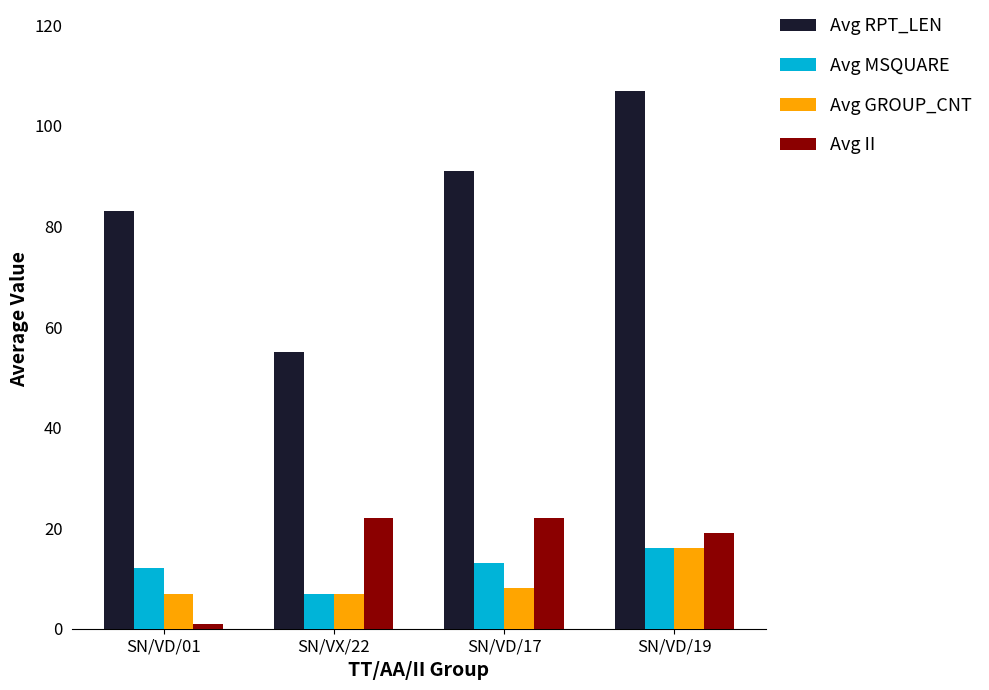

Reading left to right, list all the values displayed in this chart.

Avg RPT_LEN: SN/VD/01=83	SN/VX/22=55	SN/VD/17=91	SN/VD/19=107
Avg MSQUARE: SN/VD/01=12	SN/VX/22=7	SN/VD/17=13	SN/VD/19=16
Avg GROUP_CNT: SN/VD/01=7	SN/VX/22=7	SN/VD/17=8	SN/VD/19=16
Avg II: SN/VD/01=1	SN/VX/22=22	SN/VD/17=22	SN/VD/19=19